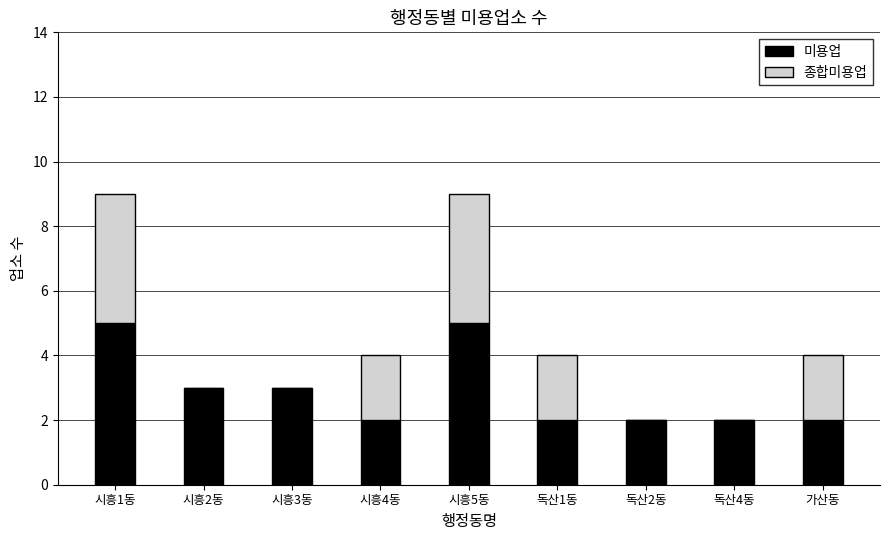

What is the highest value of the 미용업 series?

5